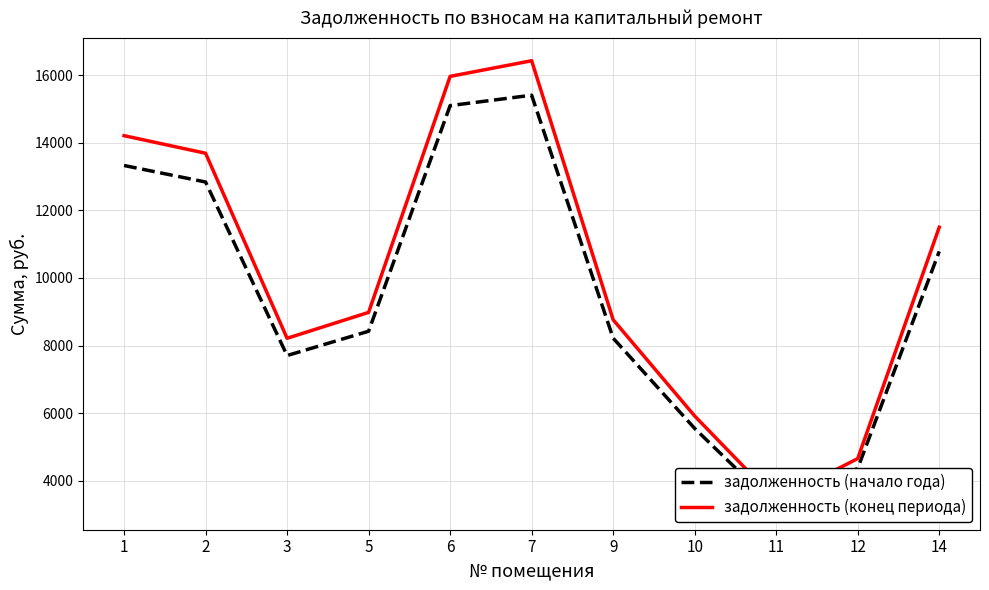

Rank the categories by задолженность (начало года) value from lowest to highest.

11, 12, 10, 3, 9, 5, 14, 2, 1, 6, 7